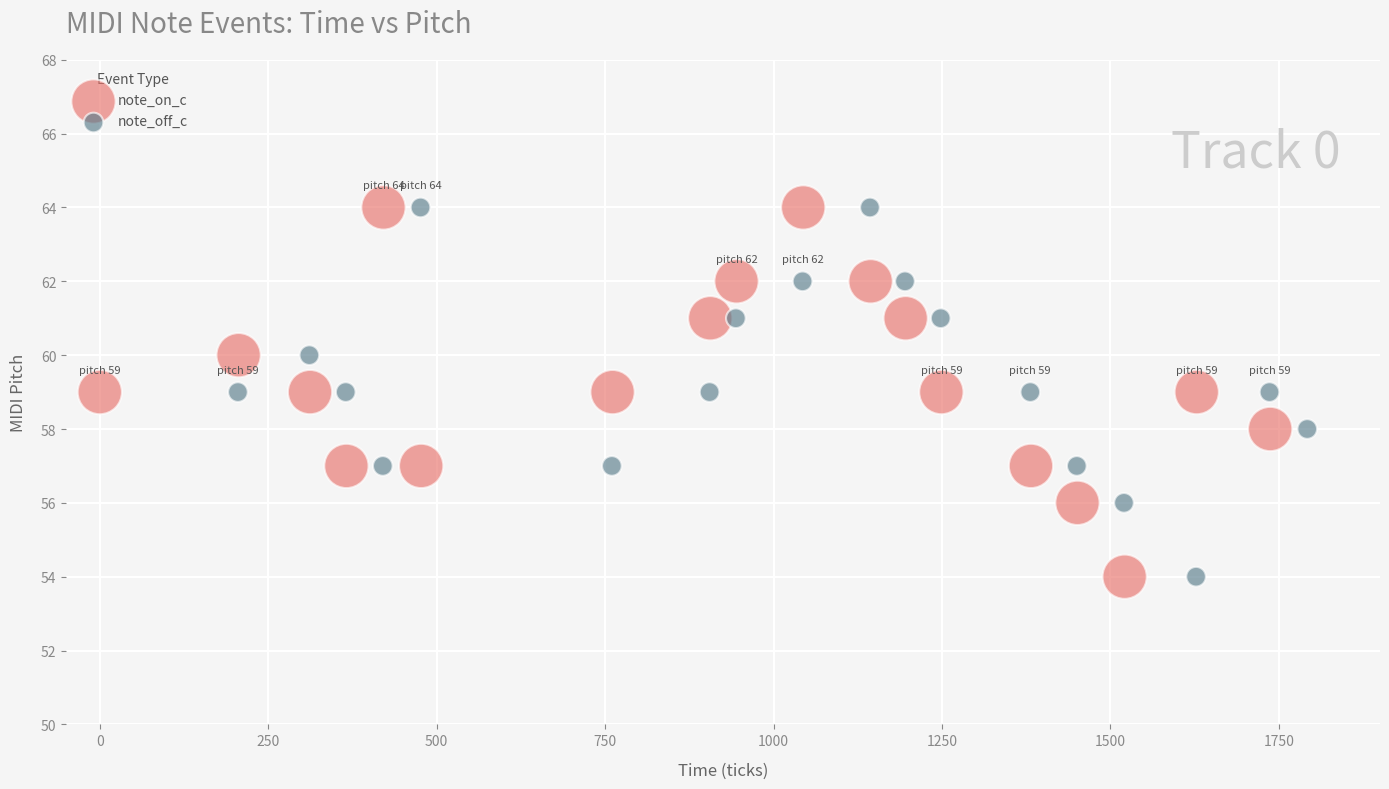

What are all the series names shown in the legend?

note_on_c, note_off_c